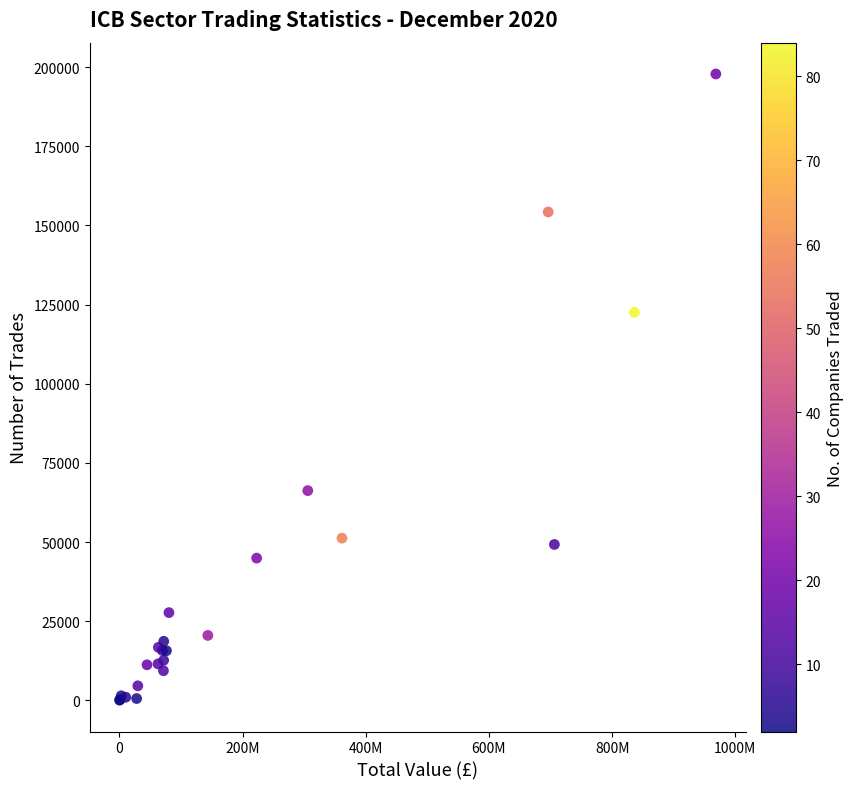

What Y value in the scatter plot is closest to 98932?

122538